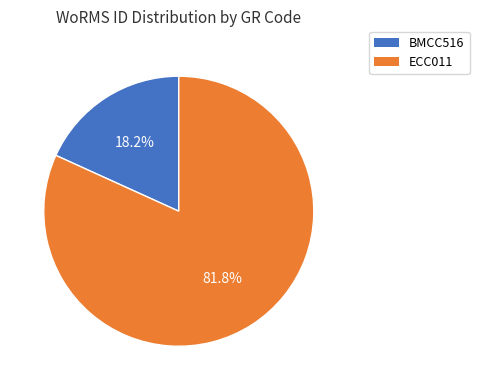

How many segments does this pie chart have?

2